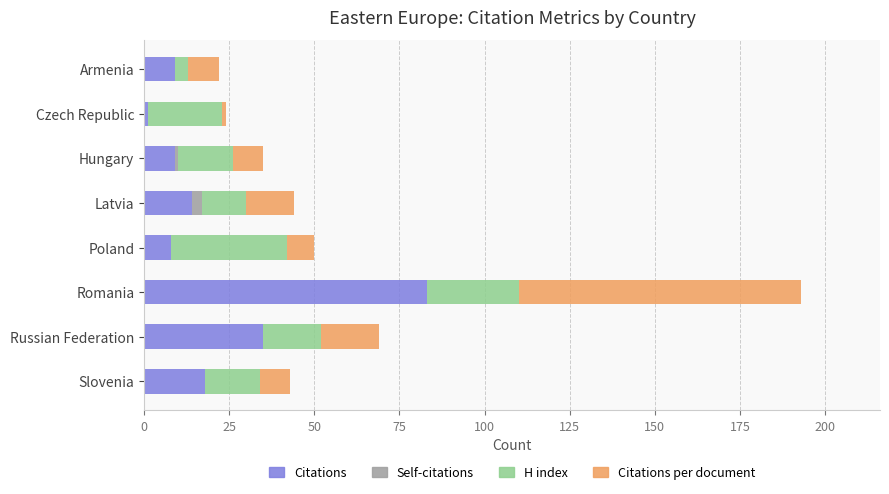

What is the highest value of the Citations series?

83